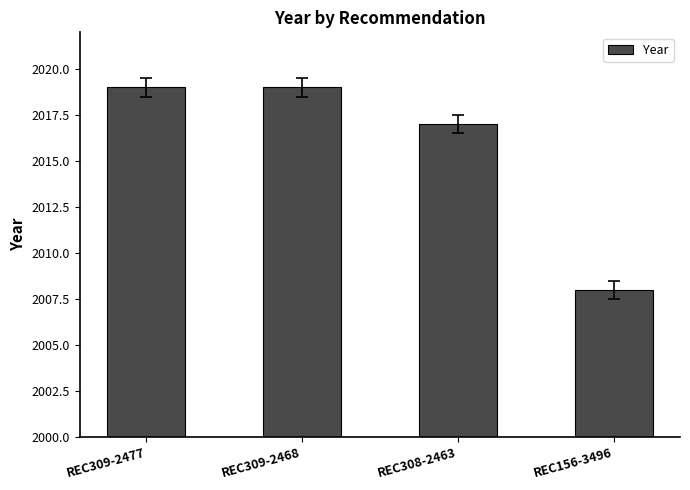

How many categories are shown in the chart?

4